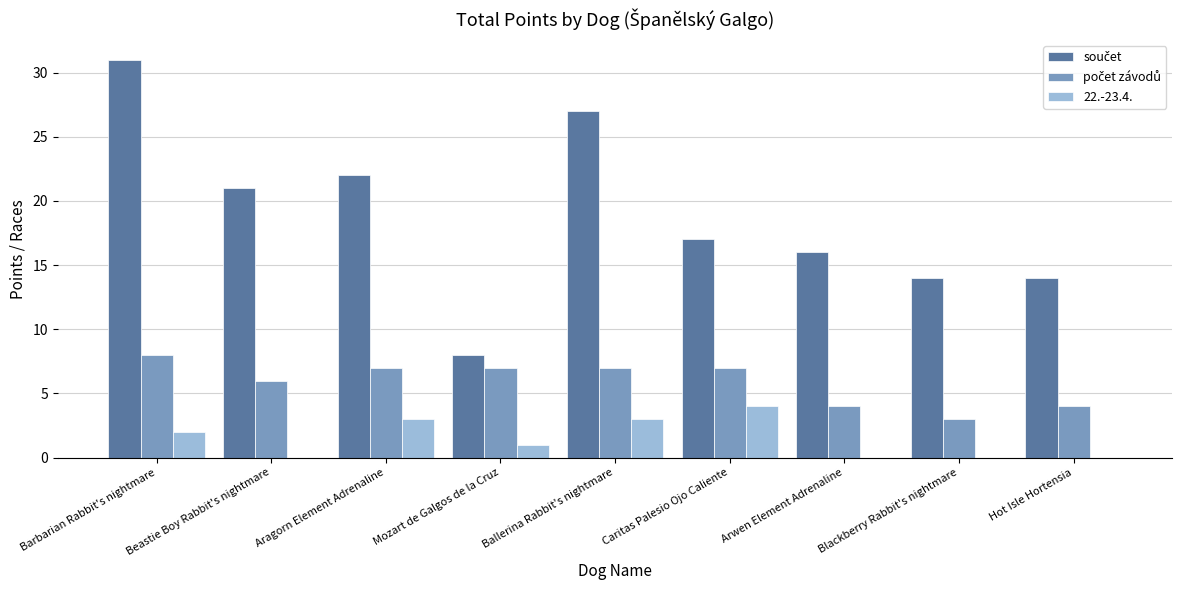

The 22.-23.4. series shows -2 at Arwen Element Adrenaline. True or false?

False